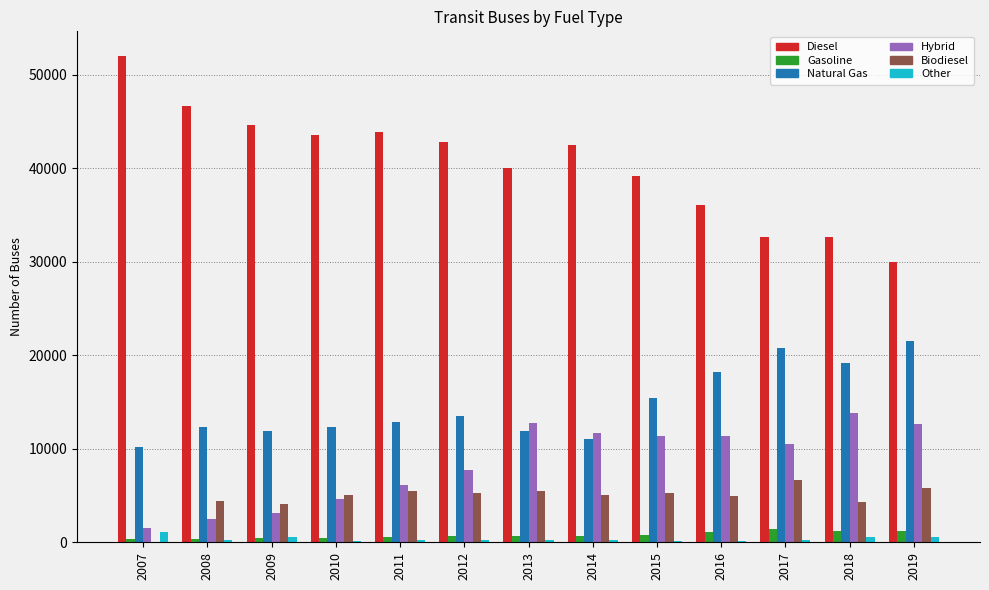

The value of Natural Gas at 2018 is 25330.3. True or false?

False